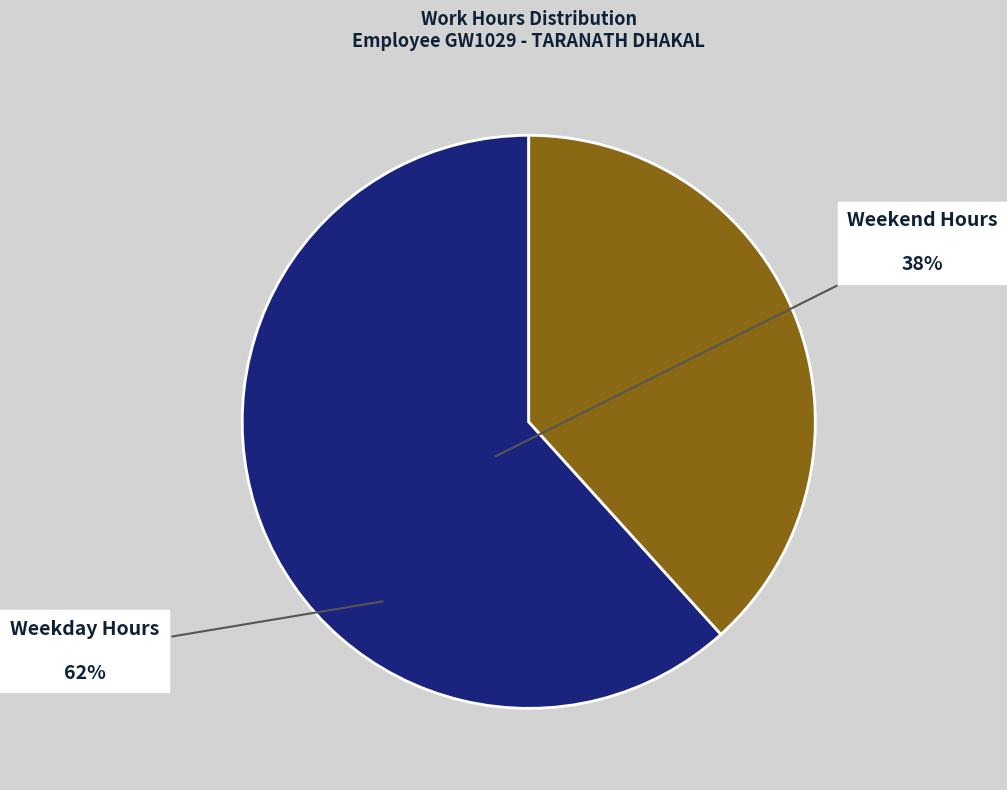

How many segments does this pie chart have?

2